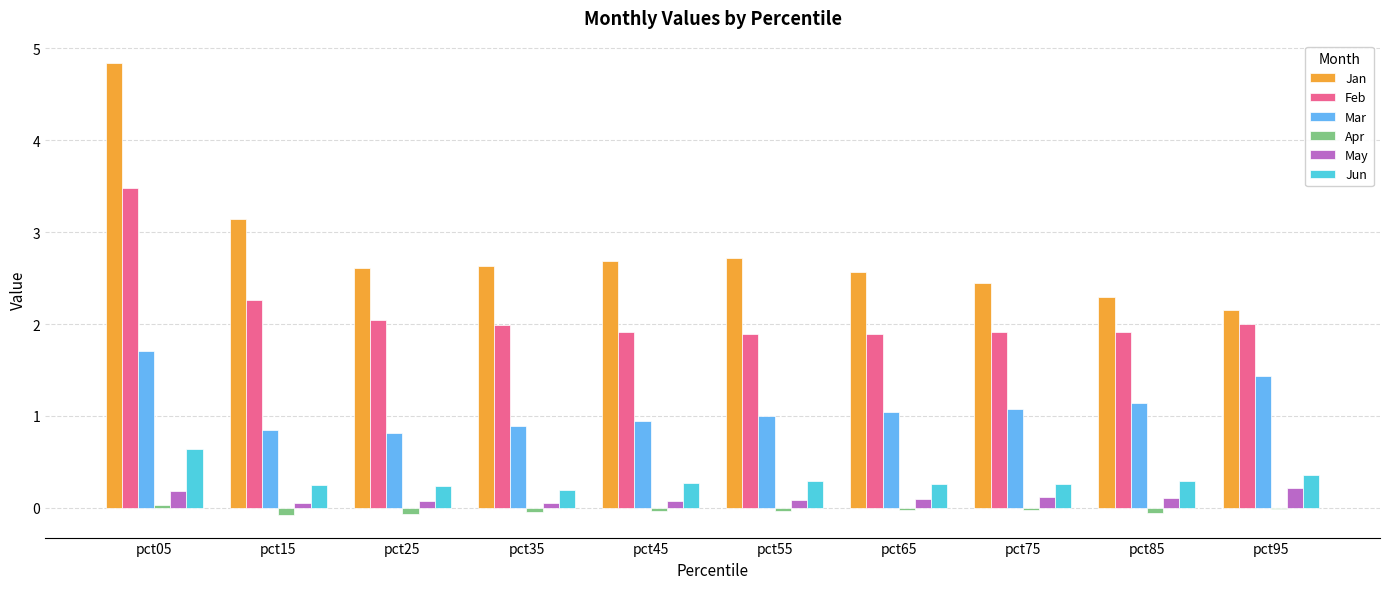

True or false: Jan has a value of 3.7 at pct25.

False